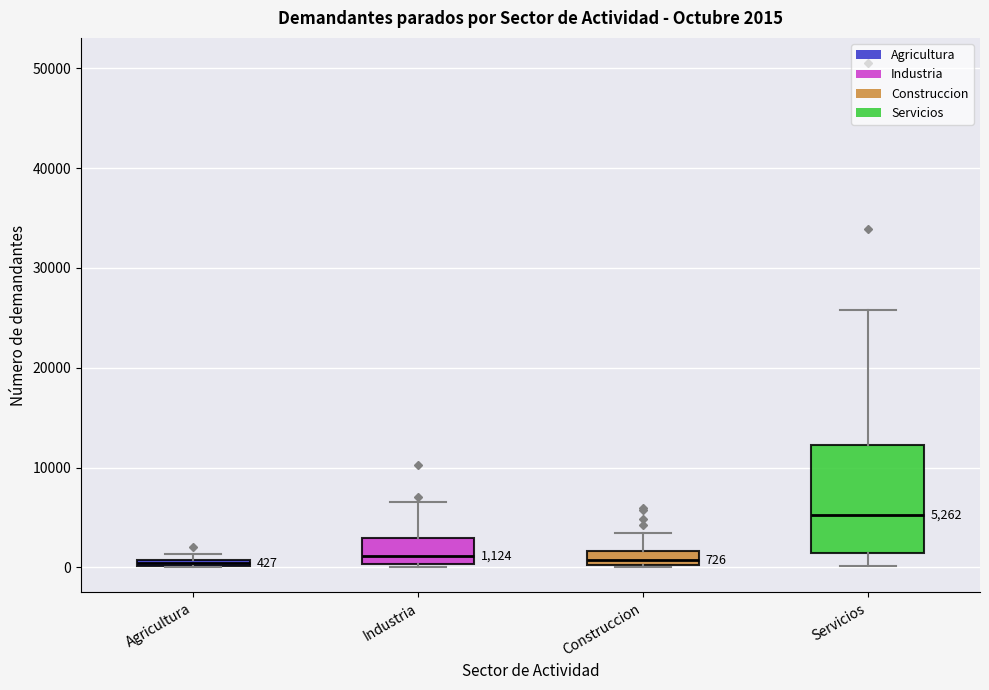

Which box is the tallest, from its lower edge to its upper edge?

Servicios